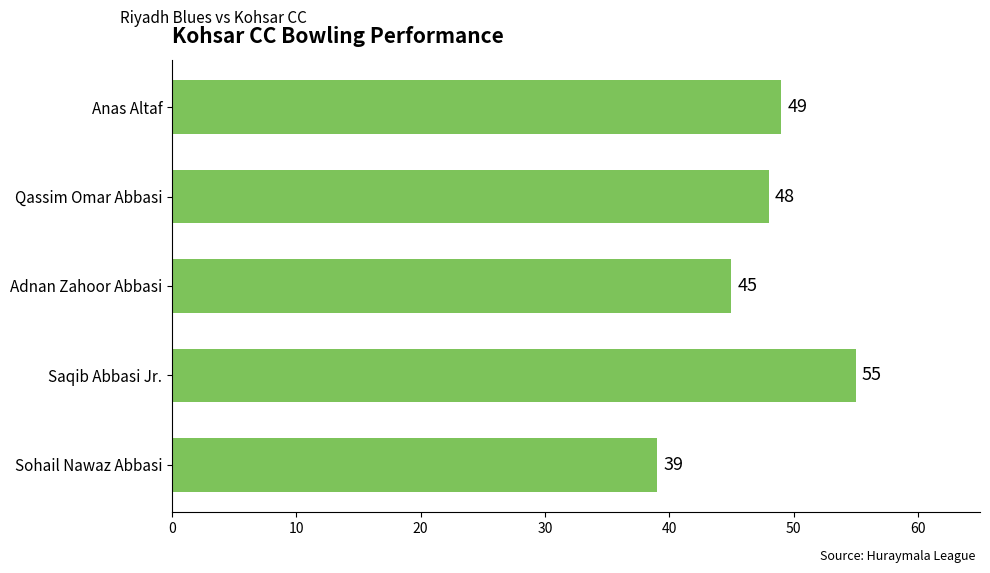

Count the number of categories in the chart.

5